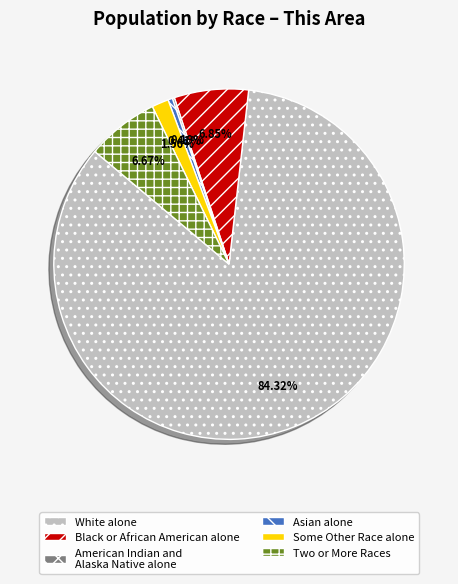

Combined, do Two or More Races and White alone account for over 50%?

Yes